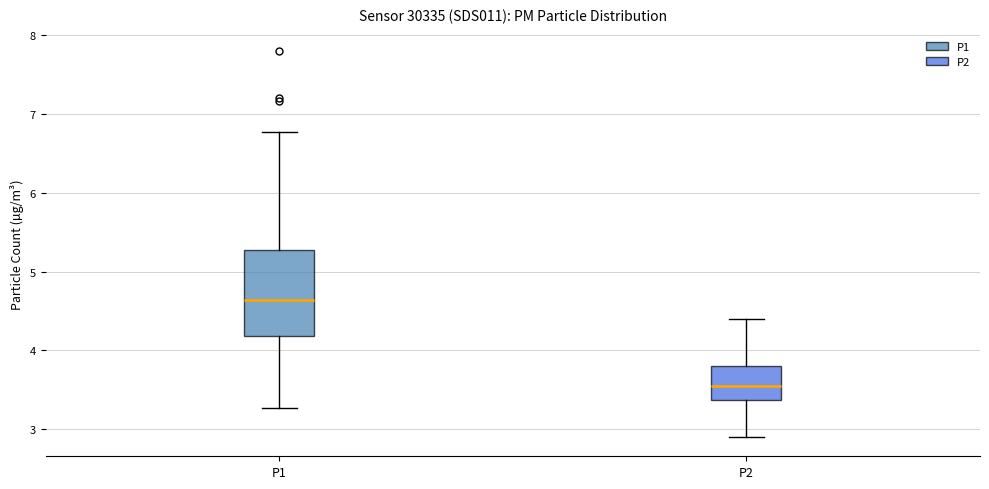

Reading left to right, read every box against the y-axis: the position of its median line, the range the box covers, and the ends of its whiskers. The values are not printed on the chart, so give them approximately, as read against the axis.

P1: median 4.6, box 4.2 to 5.3, whiskers 3.3 to 6.8
P2: median 3.6, box 3.4 to 3.8, whiskers 2.9 to 4.4